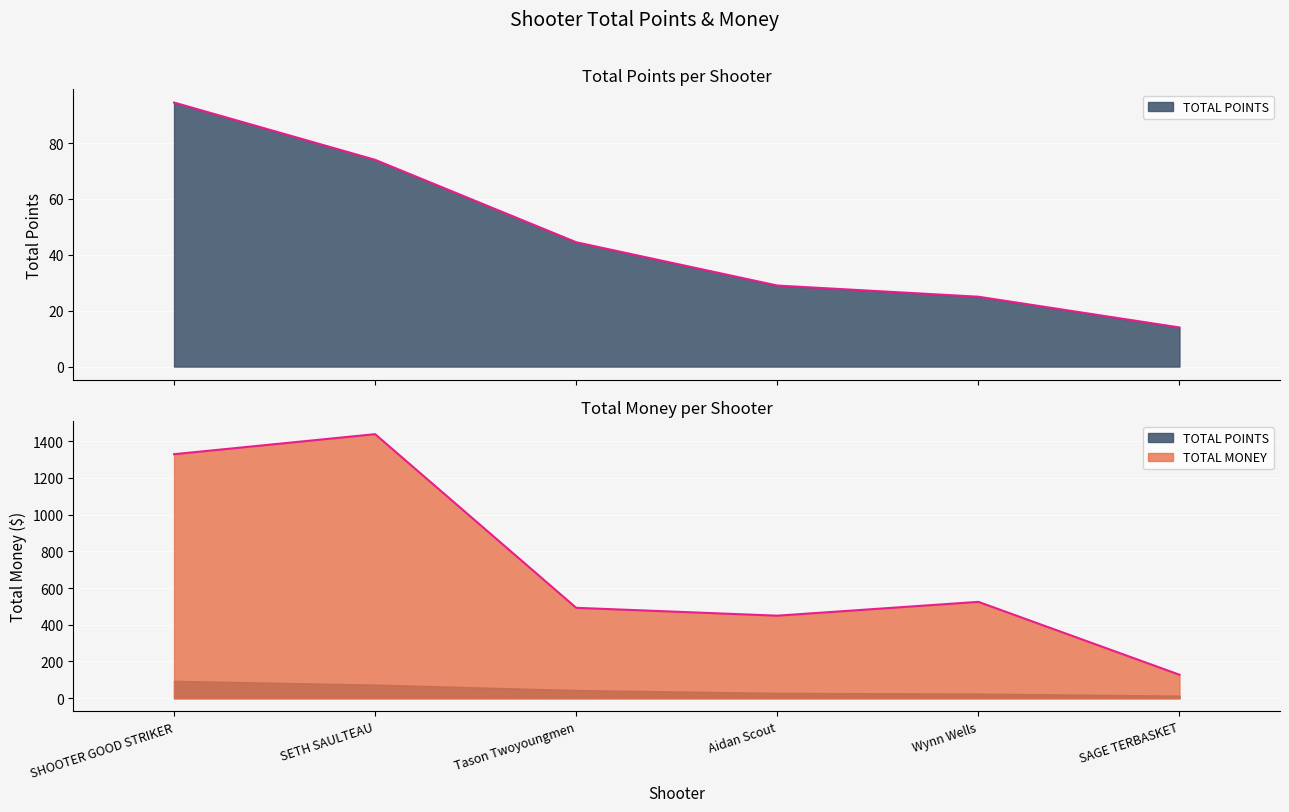

At which label is TOTAL POINTS closest to 54?

Tason Twoyoungmen